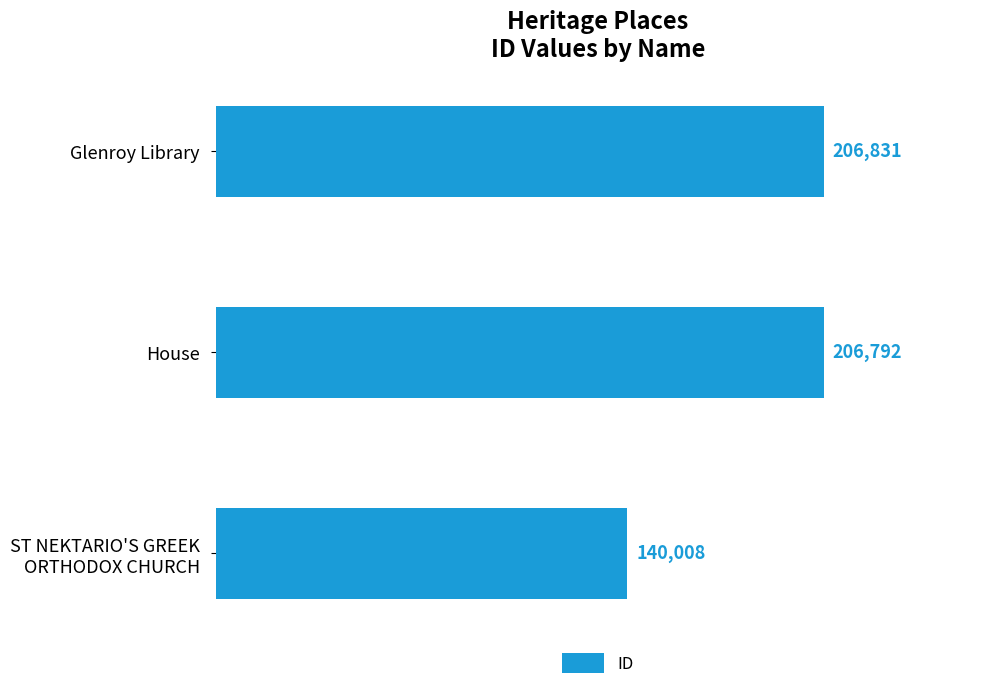

The value at Glenroy Library is 318653. True or false?

False